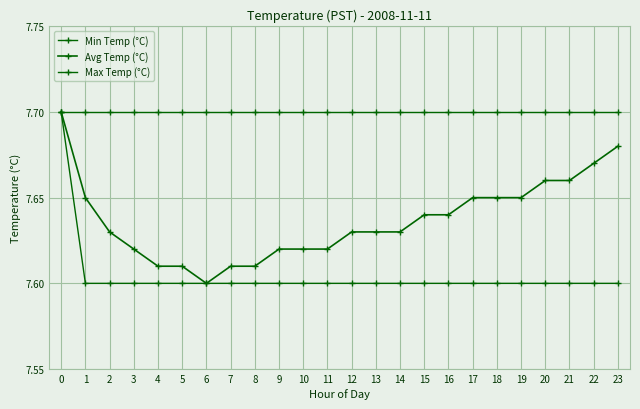

How many data points does each series have?

24